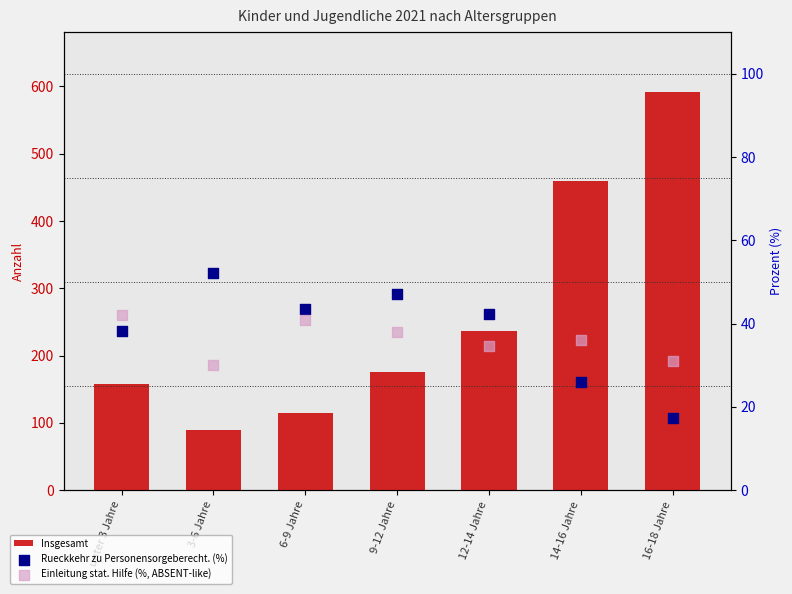

Which series reaches the maximum Y coordinate?

Insgesamt